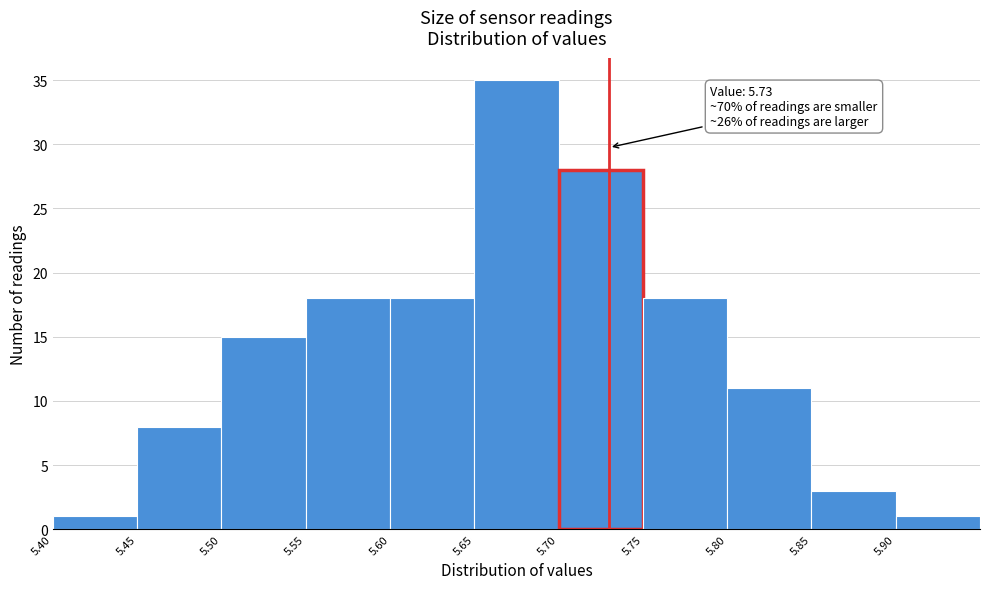

Over which range of the x-axis is the bar tallest?

5.65 to 5.70